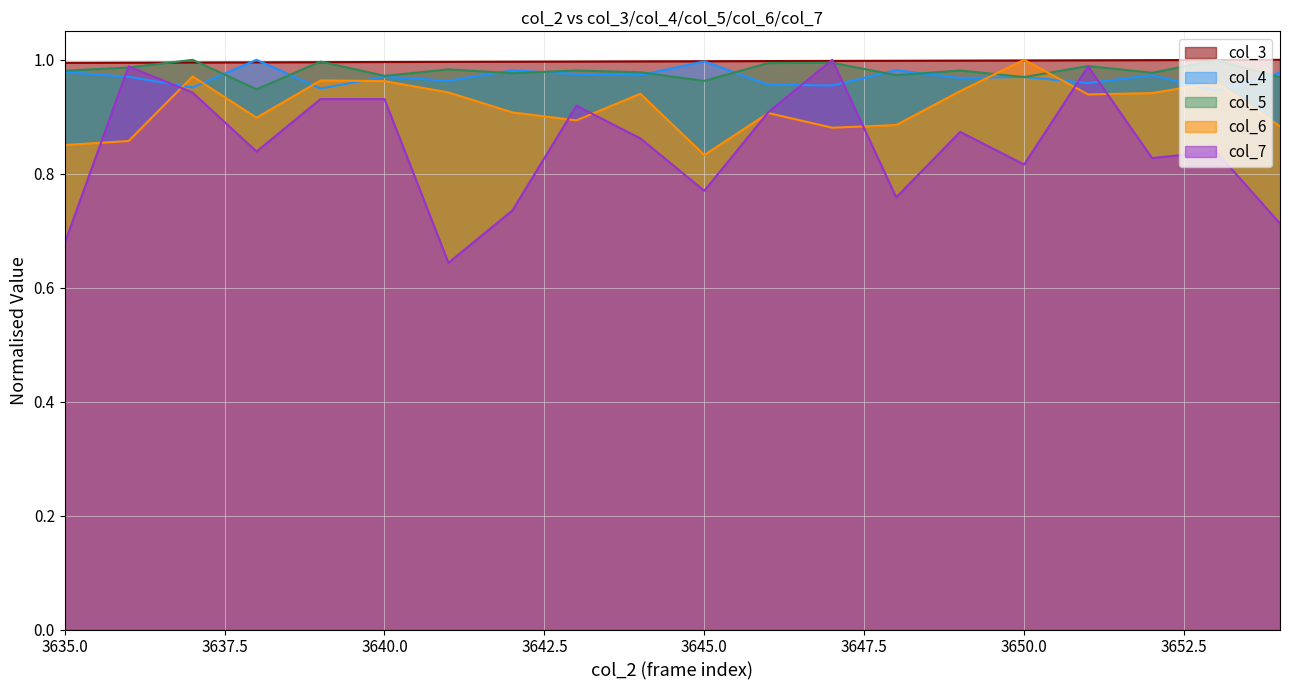

What are all the series names shown in the legend?

col_3 line, col_4 line, col_5 line, col_6 line, col_7 line